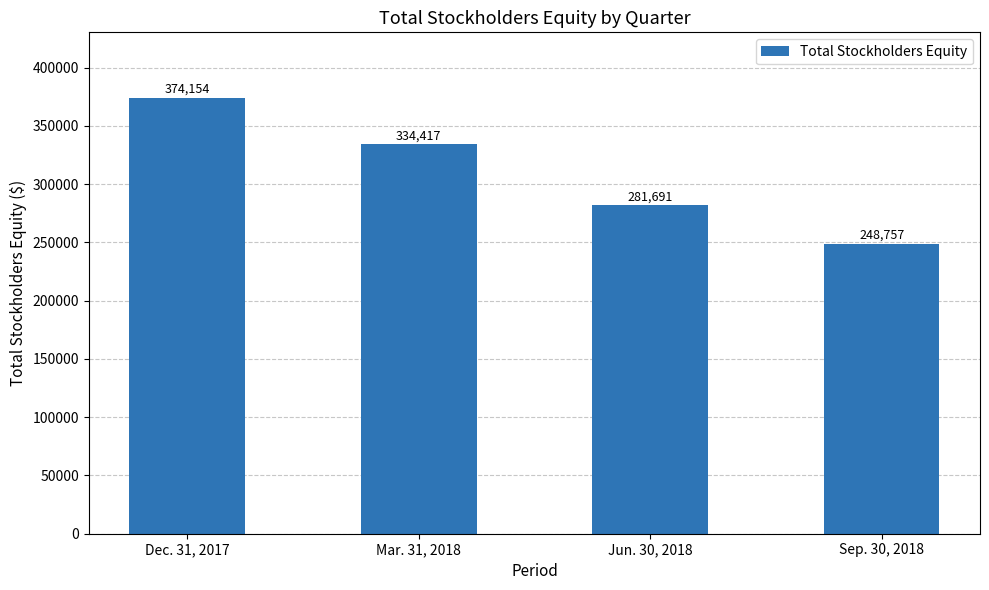

Reading right to left, list all the values displayed in this chart.

Sep. 30, 2018=248757	Jun. 30, 2018=281691	Mar. 31, 2018=334417	Dec. 31, 2017=374154